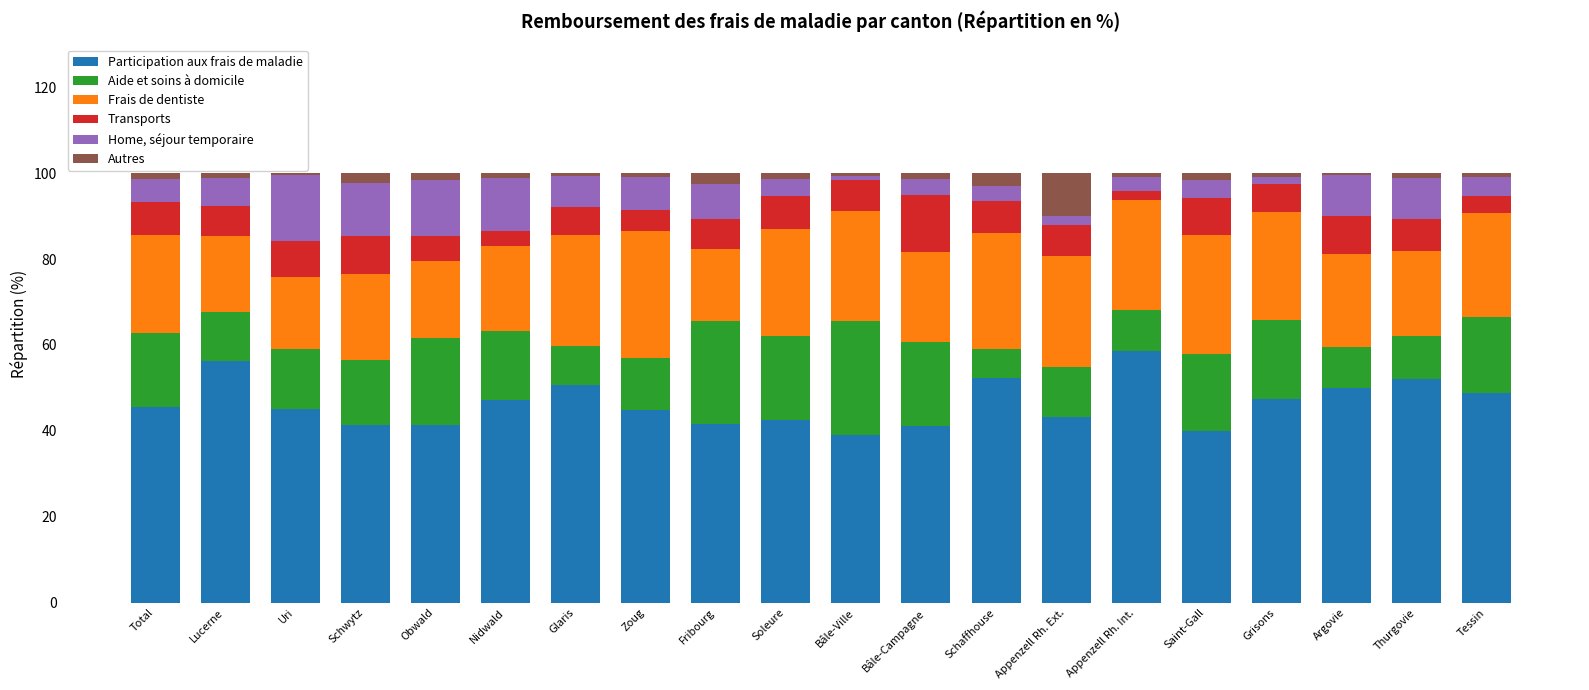

What is the maximum value for Participation aux frais de maladie?

58.5